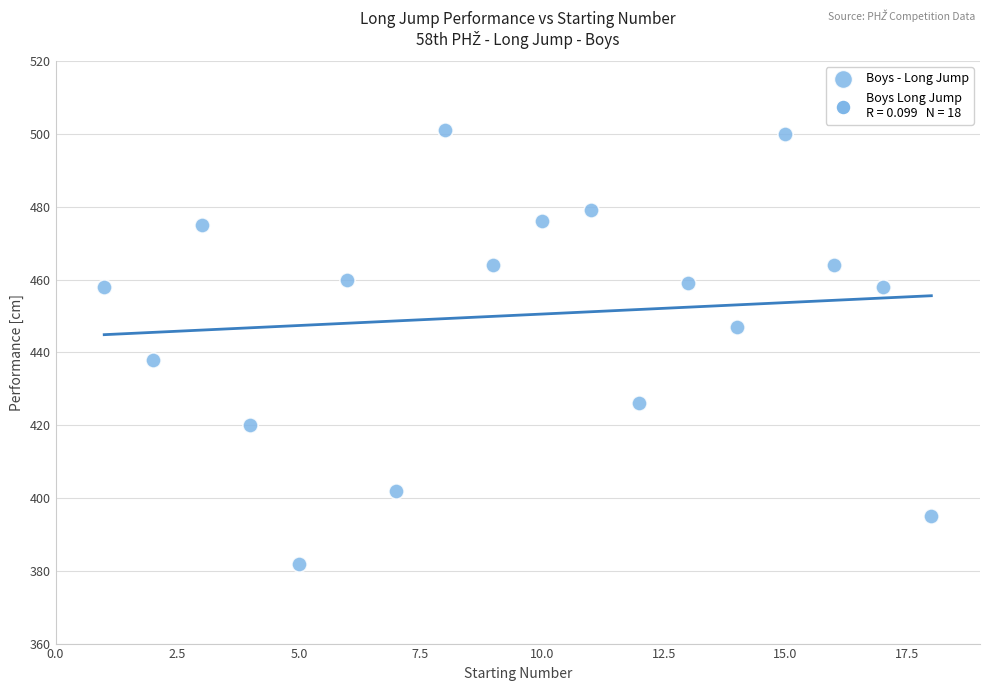

What Y value in the scatter plot is closest to 441?

438